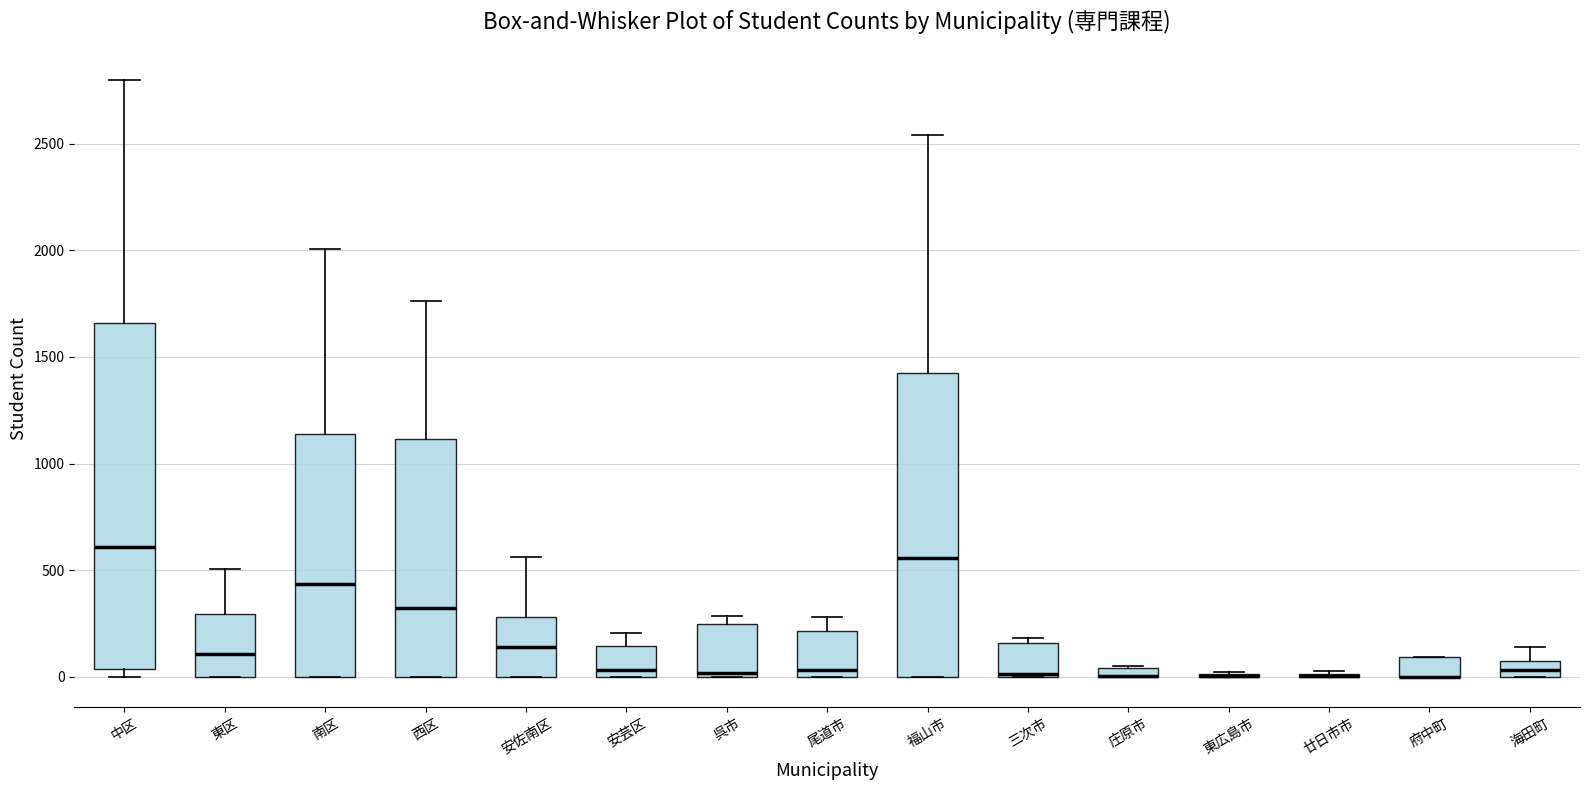

Where is the upper edge of the box for 府中町 on the y-axis? The values are not printed on the chart, so give them approximately, as read against the axis.

100